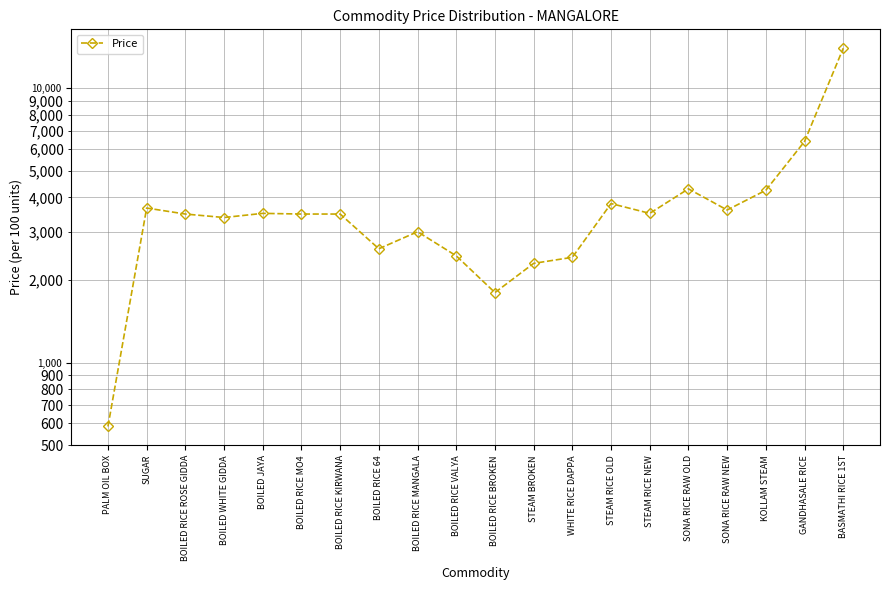

What is the sum of all values?

75985